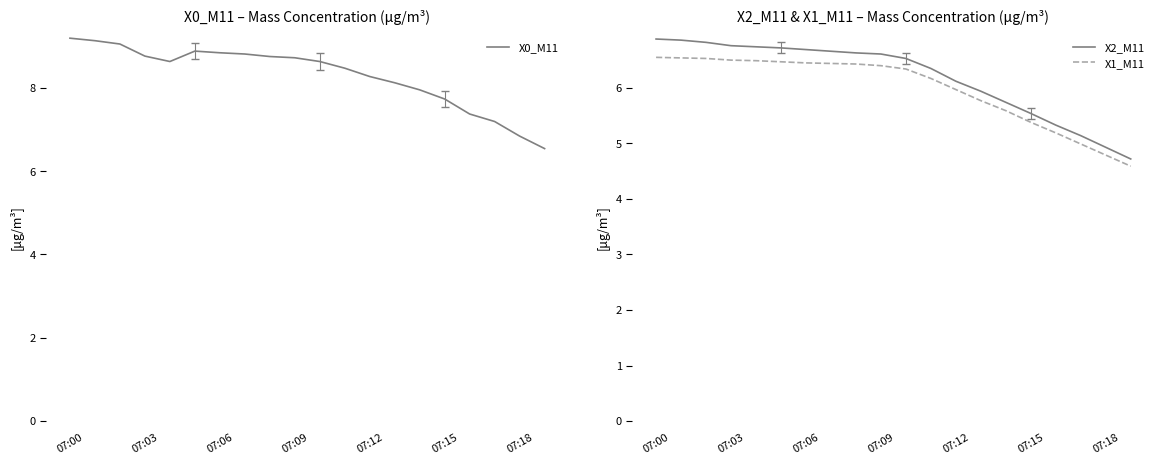

What is the maximum value shown in the chart?

9.2